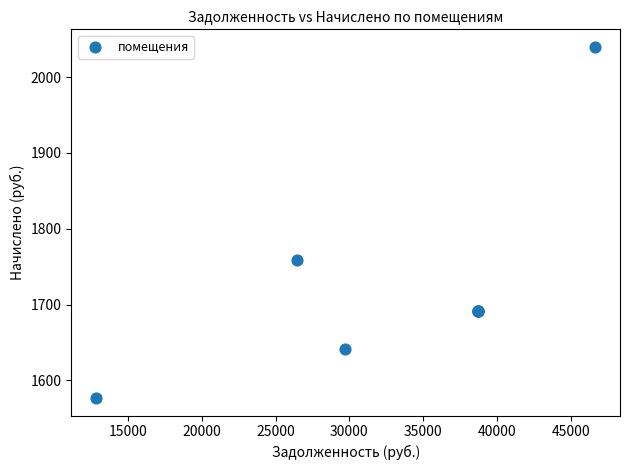

What Y value in the scatter plot is closest to 1808?

1759.2